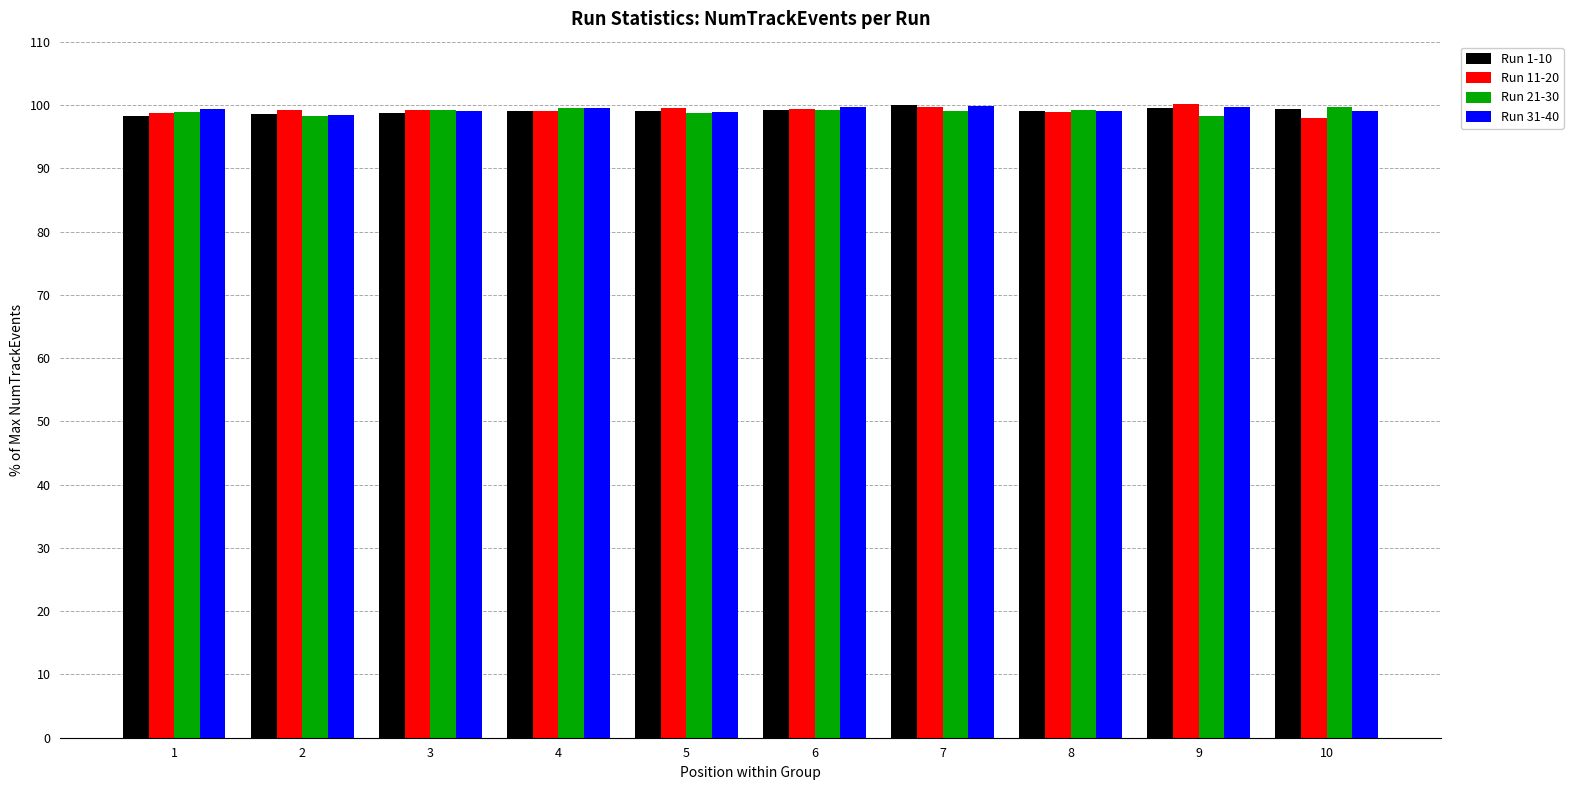

List the series in order of their overall mean, lowest first.

Run 21-30, Run 1-10, Run 11-20, Run 31-40